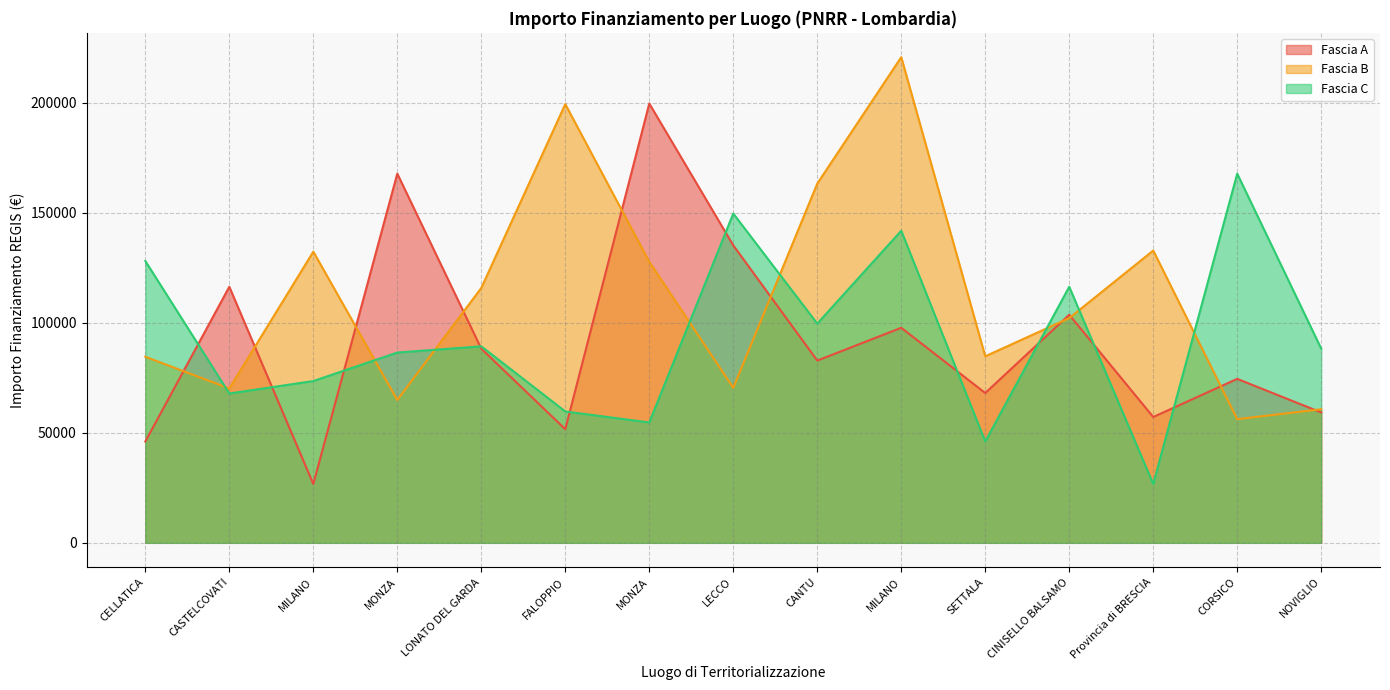

In Fascia B, how many points are lower than both neighbors (excluding endpoints)?

5